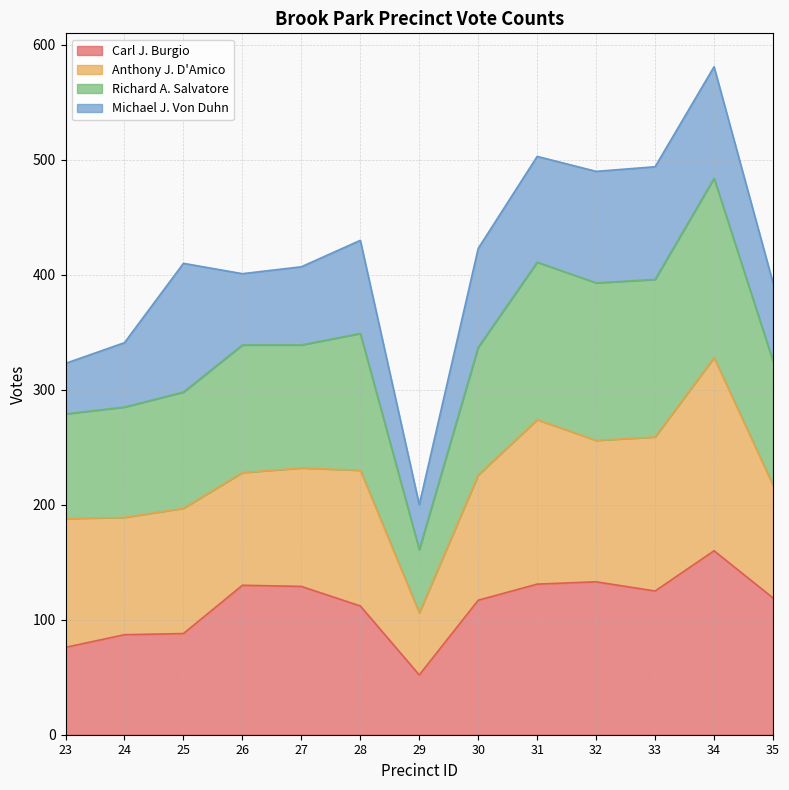

What is the value of the Richard A. Salvatore point at the 5th from the left?

339